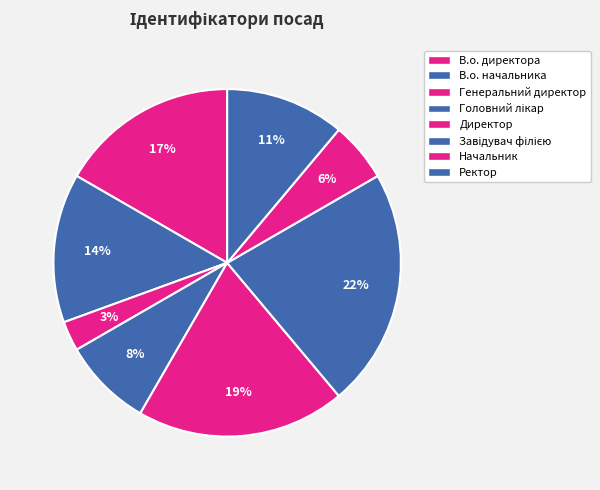

How much of the chart is everything except Головний лікар?

91.7%